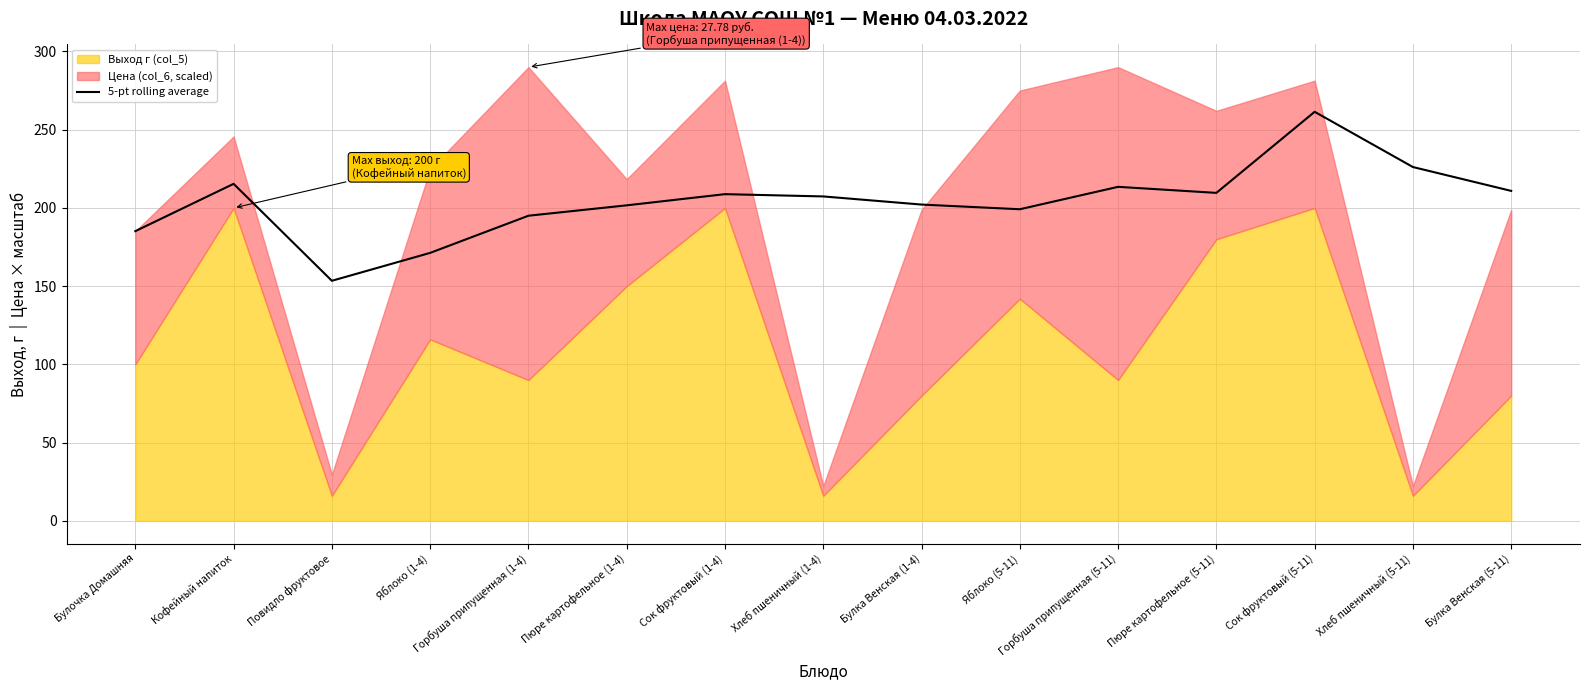

At which label does the data first exceed 207?

Кофейный напиток